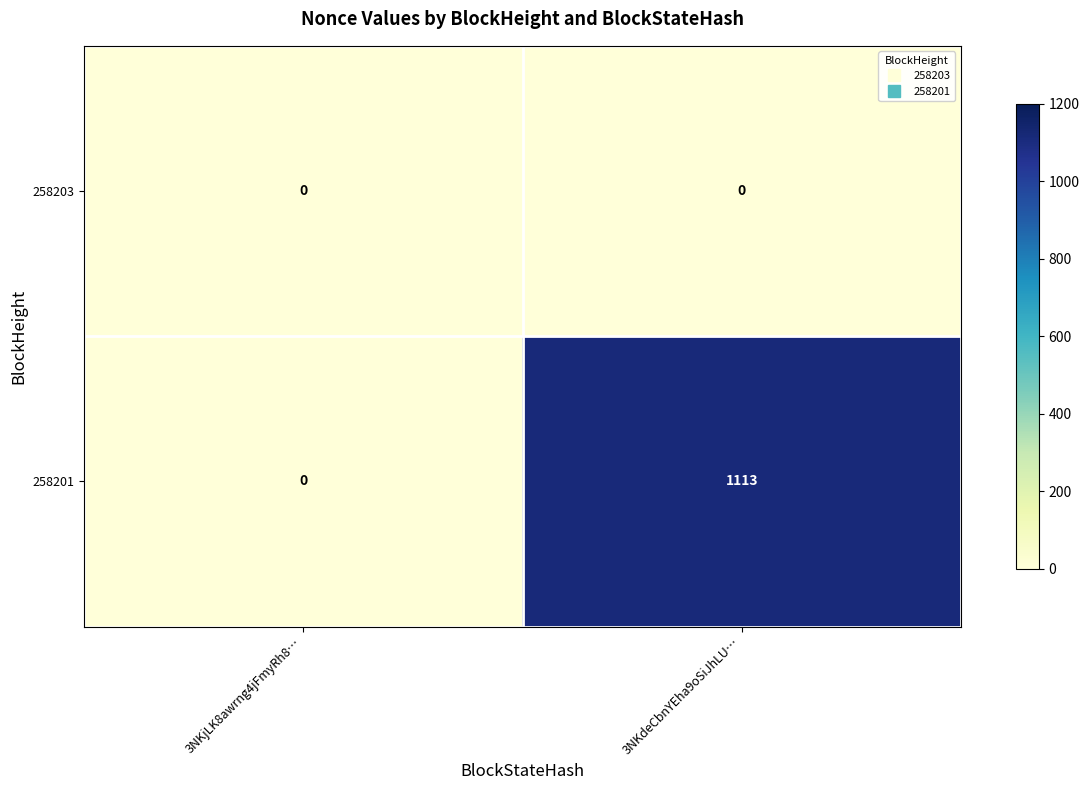

Which series has the largest range (max minus min)?

258201